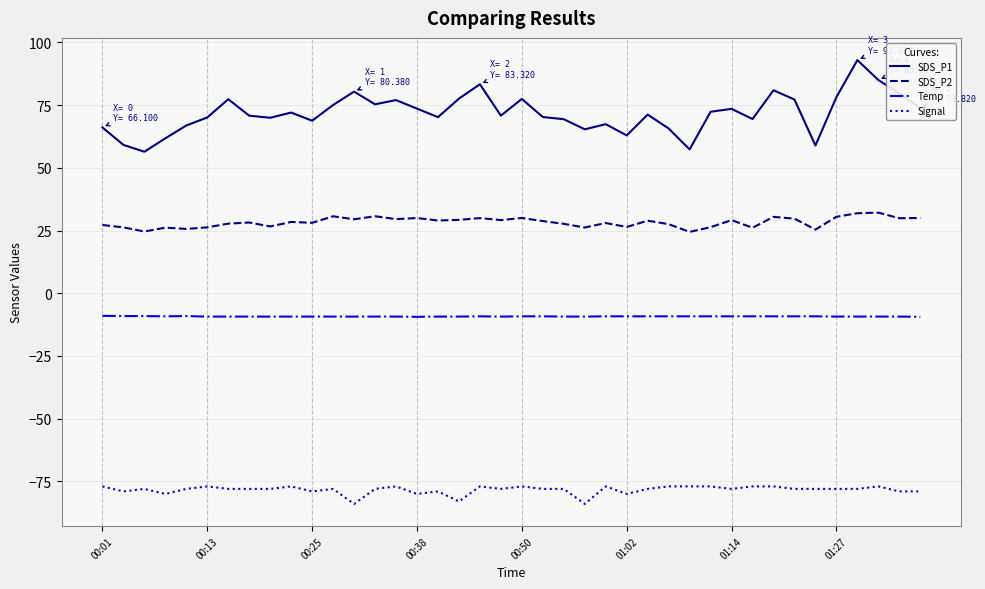

What are all the series names shown in the legend?

SDS_P1, SDS_P2, Temp, Signal